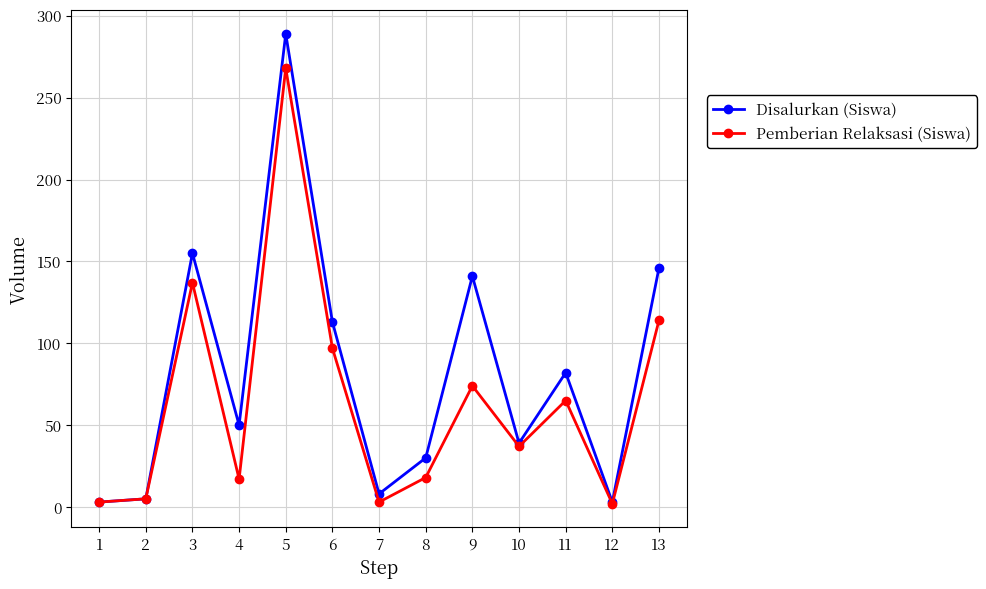

At which label does Pemberian Relaksasi (Siswa) reach its peak?

5